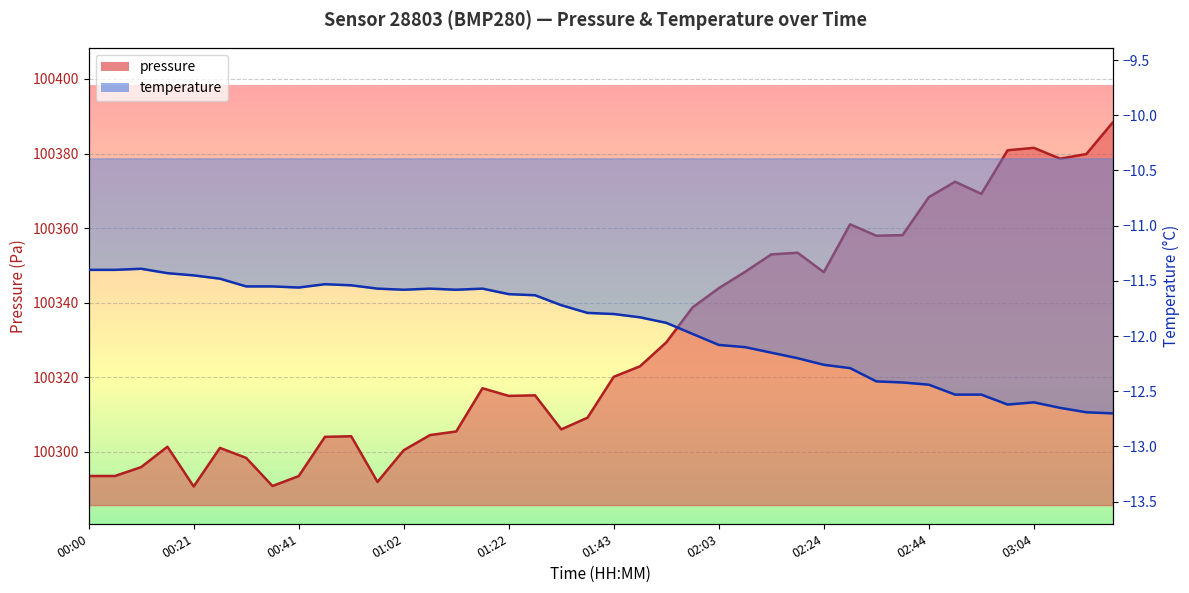

What is the minimum value shown in the chart?

-12.7